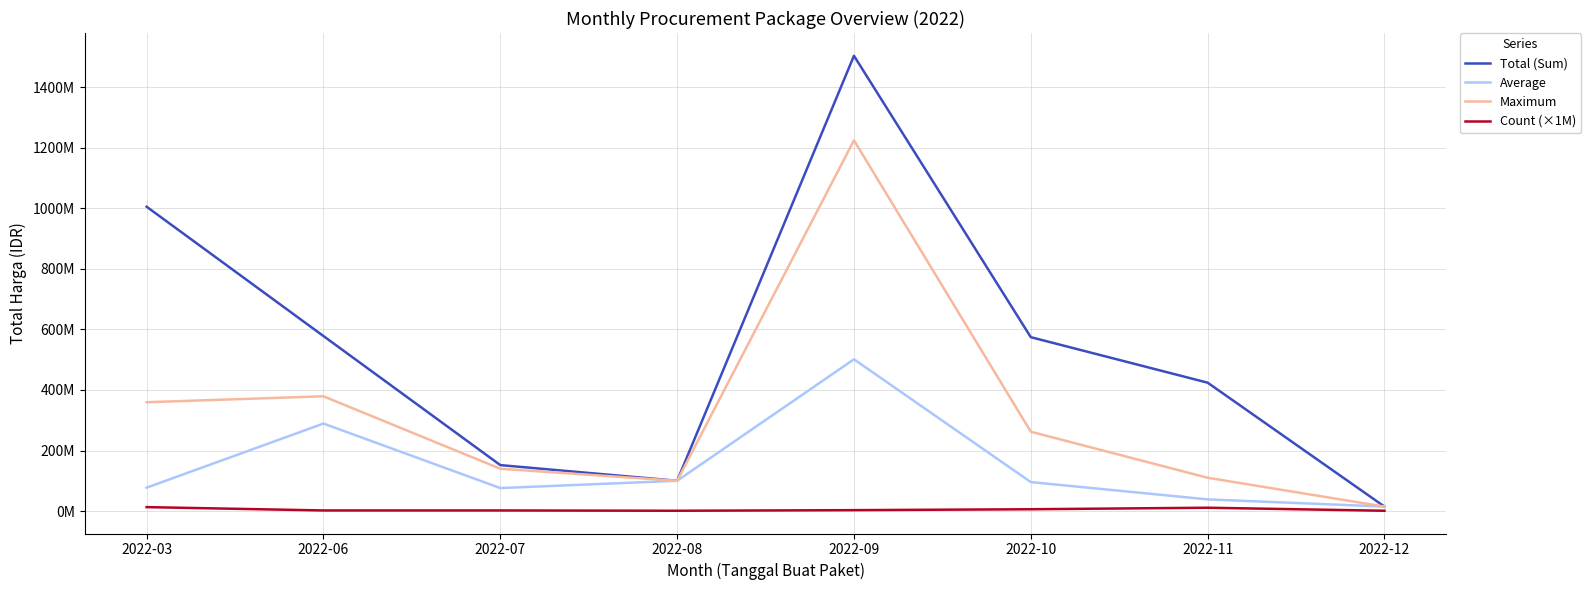

At which label does Total (Sum) reach its peak?

2022-09